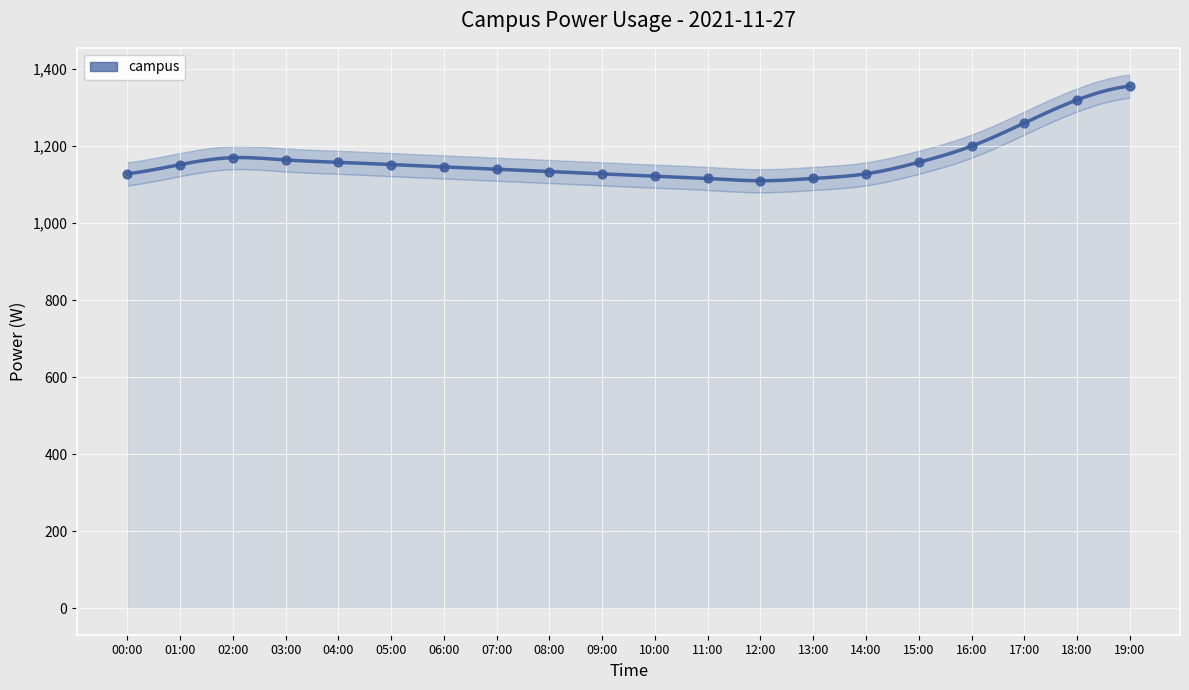

What is the change in value from 09:00 to 17:00?

+132